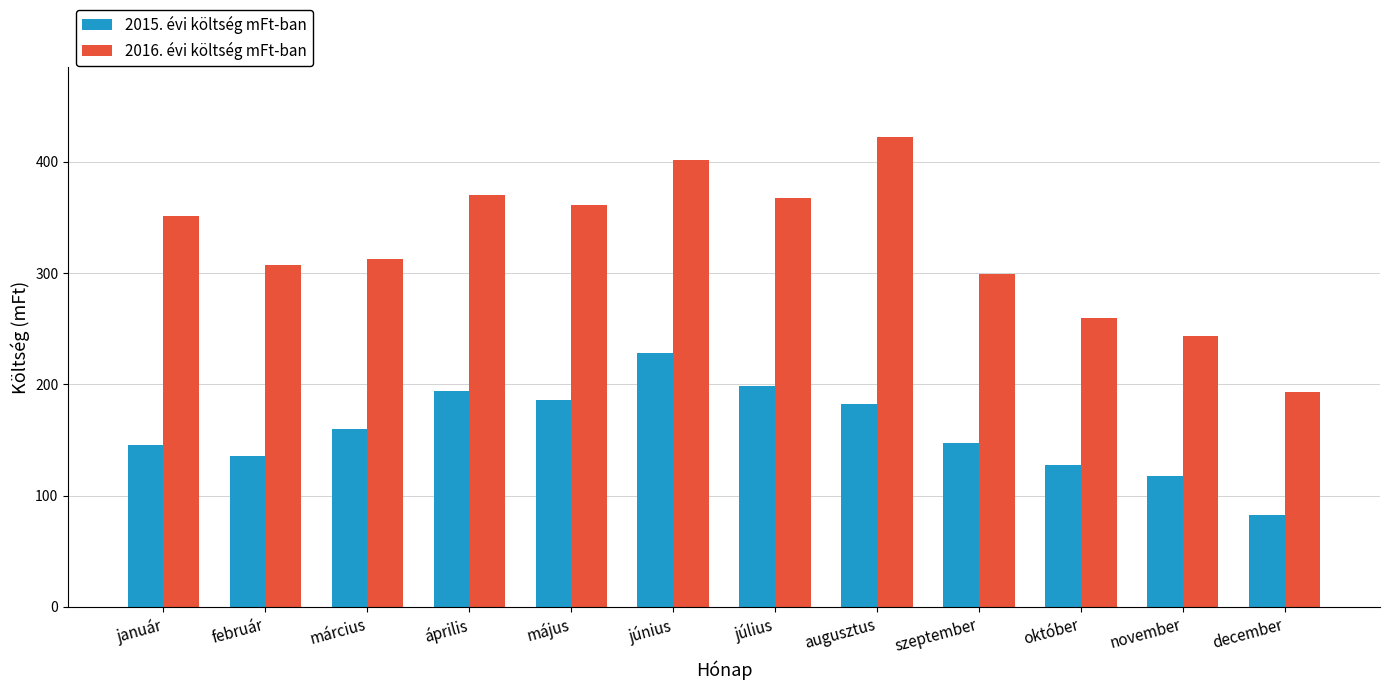

What is the difference between the second highest and second lowest values in the 2015. évi költség mFt-ban series?

80.7